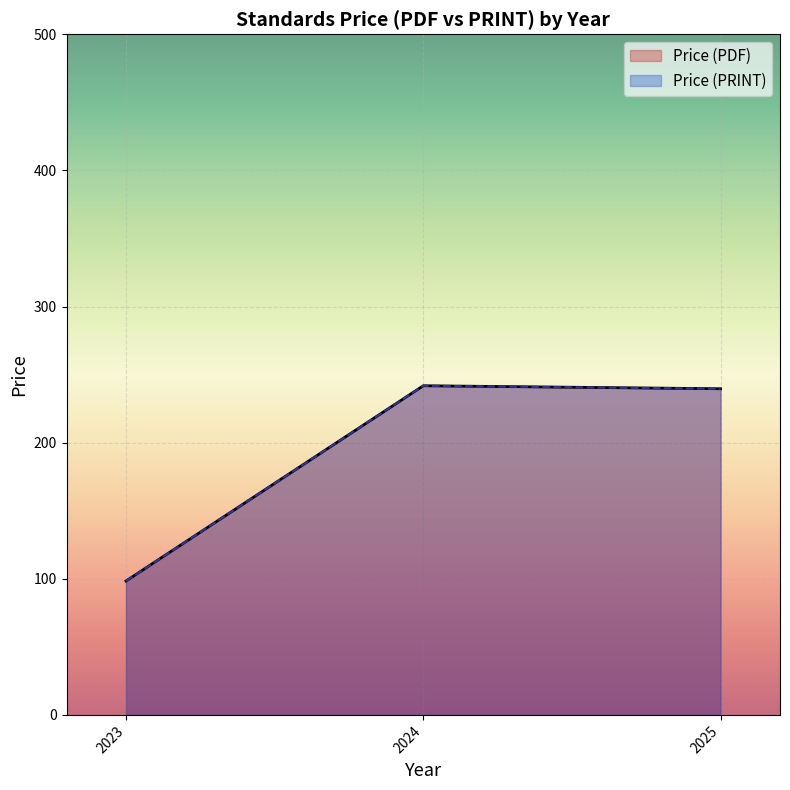

Where is the first local maximum for Price (PDF)?

2024